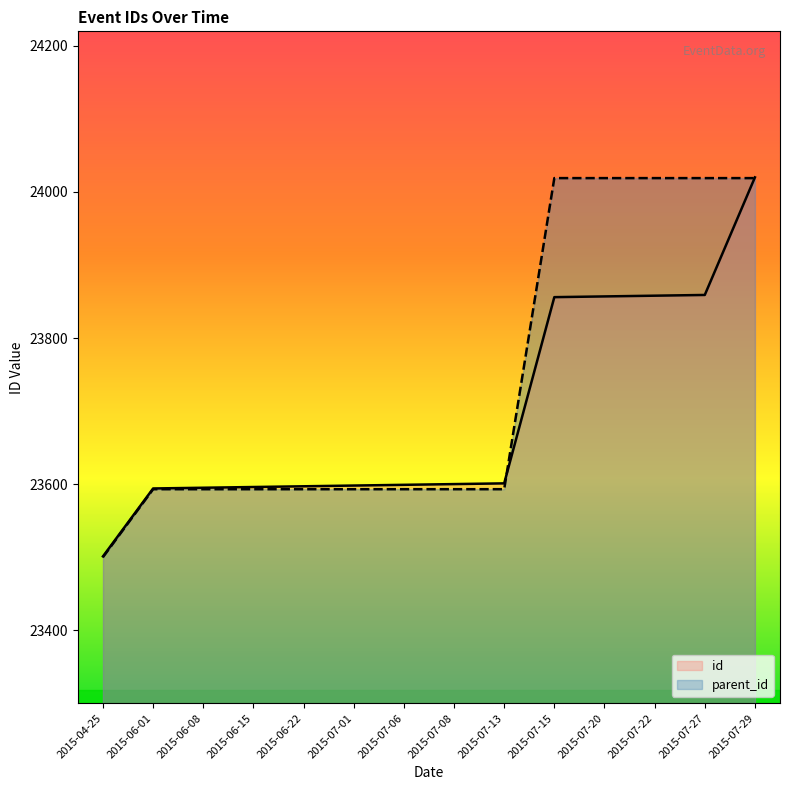

What is the total value across all series at 2015-07-13?

47194